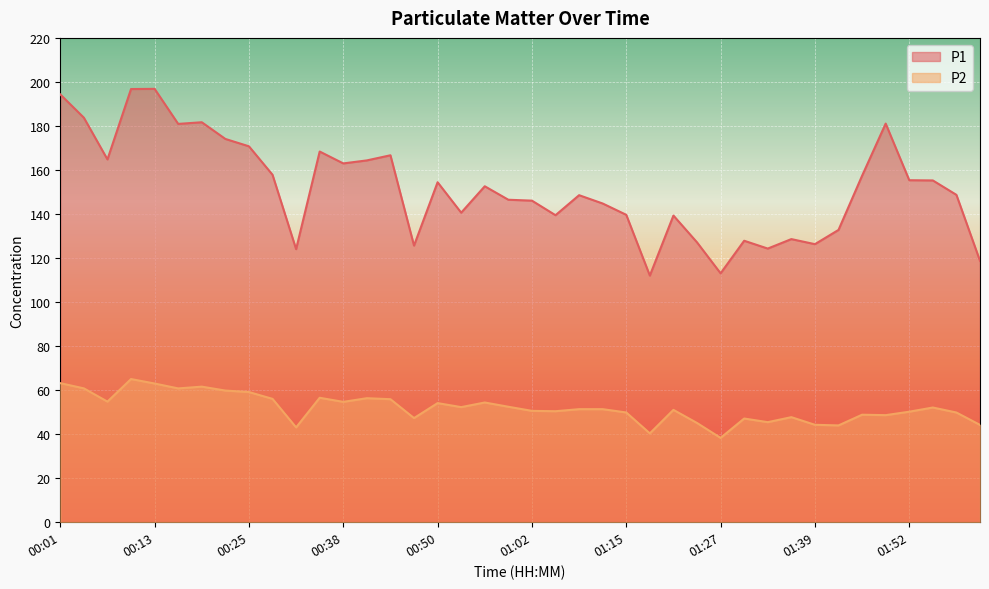

Where does the P2 series first go above 51?

00:01